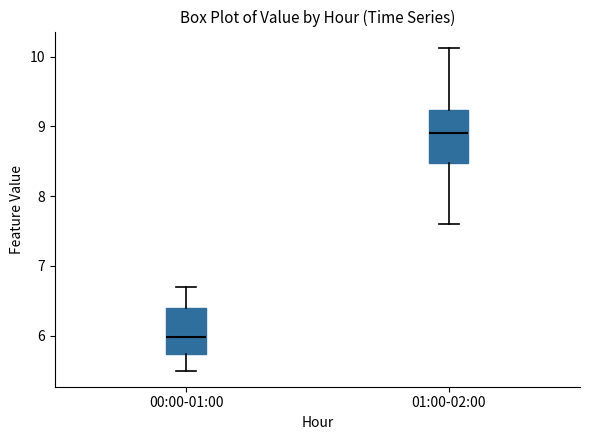

Reading left to right, transcribe this box plot: for each box, give where its median line is, the range the box spans, and where its two whiskers end, as read against the y-axis. The values are not printed on the chart, so give them approximately, as read against the axis.

00:00-01:00: median 6.0, box 5.7 to 6.4, whiskers 5.5 to 6.7
01:00-02:00: median 8.9, box 8.5 to 9.2, whiskers 7.6 to 10.1